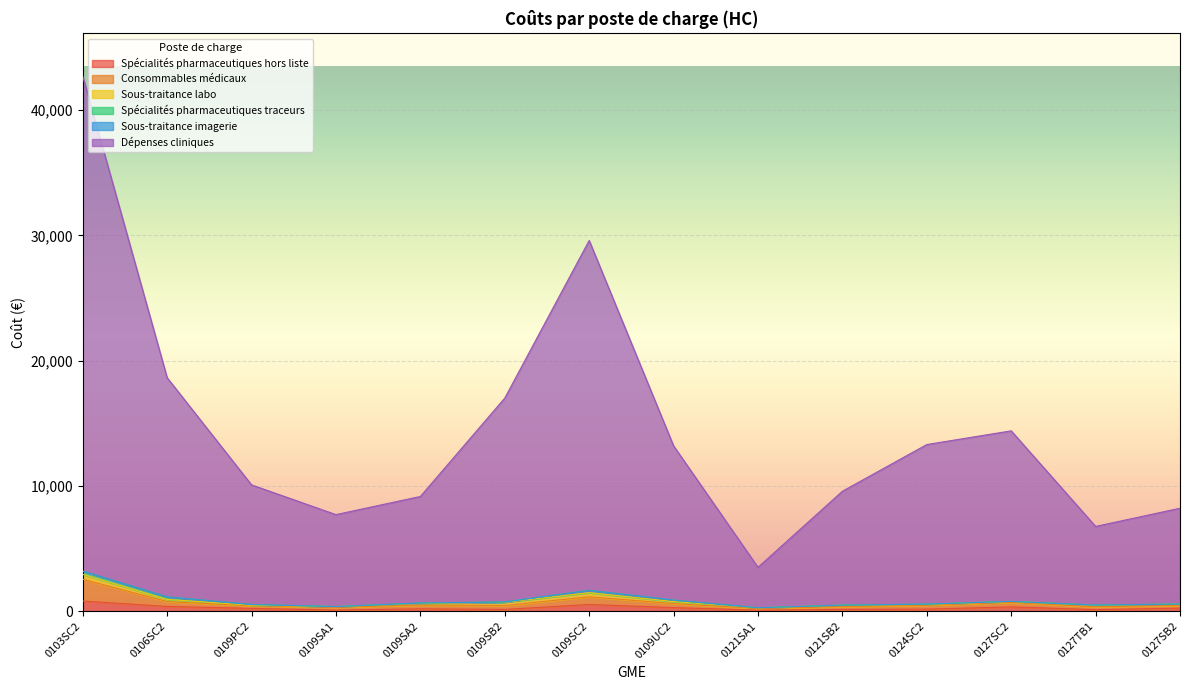

At which category is the sum across all series the highest?

0103SC2